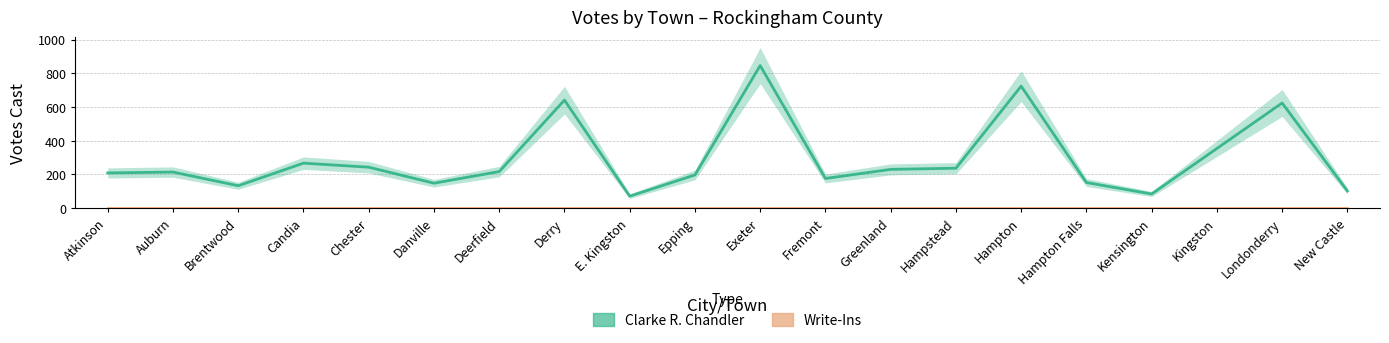

What are all the series names shown in the legend?

Clarke R. Chandler, Write-Ins